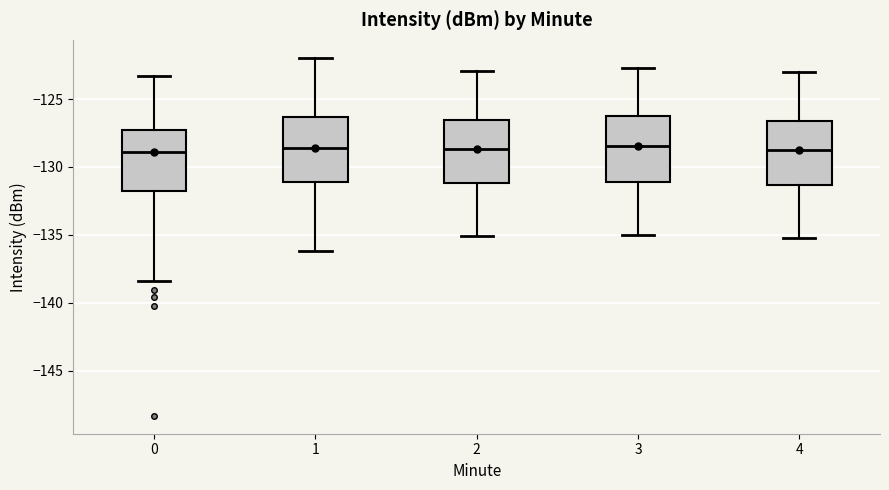

Where does the median line of the box at x = 2 sit on the y-axis? The values are not printed on the chart, so give them approximately, as read against the axis.

-128.5